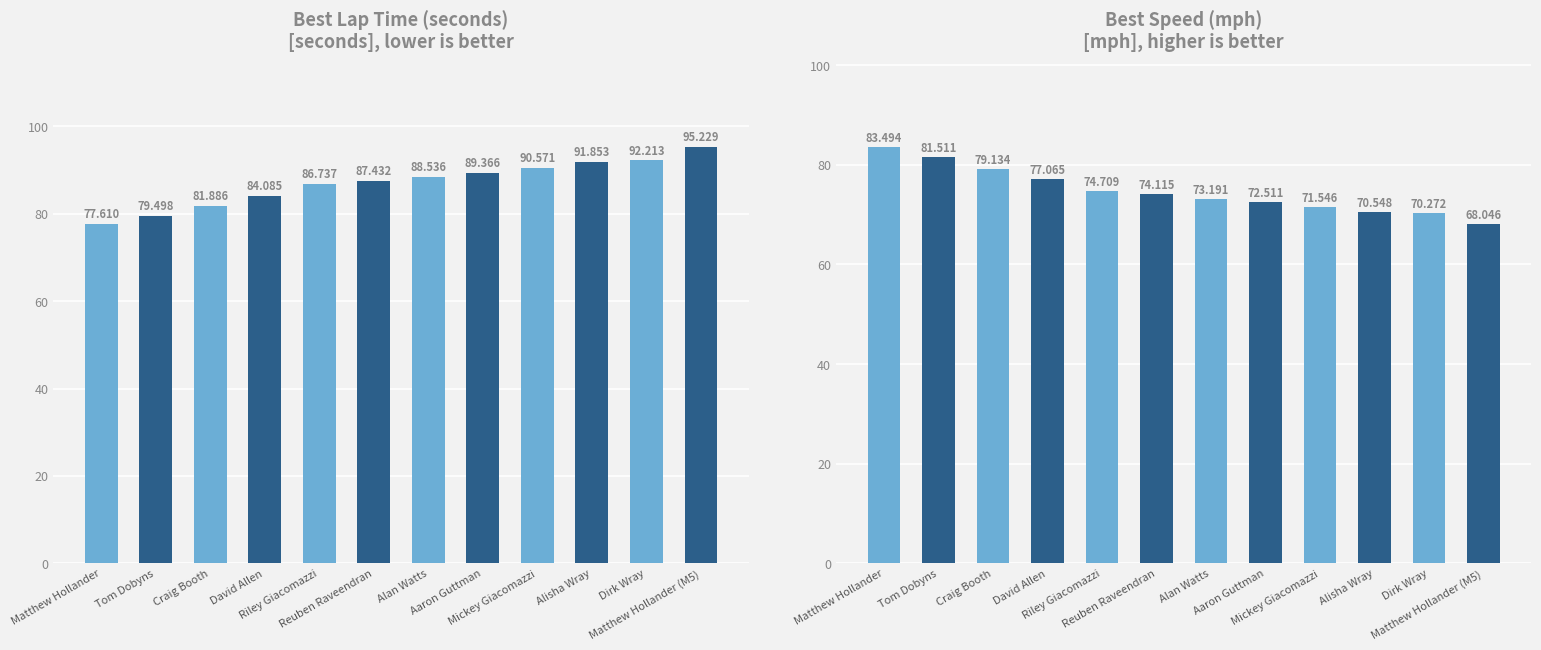

Reading left to right, list all the values displayed in this chart.

Best Lap time: 77.6	79.5	81.9	84.1	86.7	87.4	88.5	89.4	90.6	91.9	92.2	95.2
Best Speed: 83.5	81.5	79.1	77.1	74.7	74.1	73.2	72.5	71.5	70.5	70.3	68.0